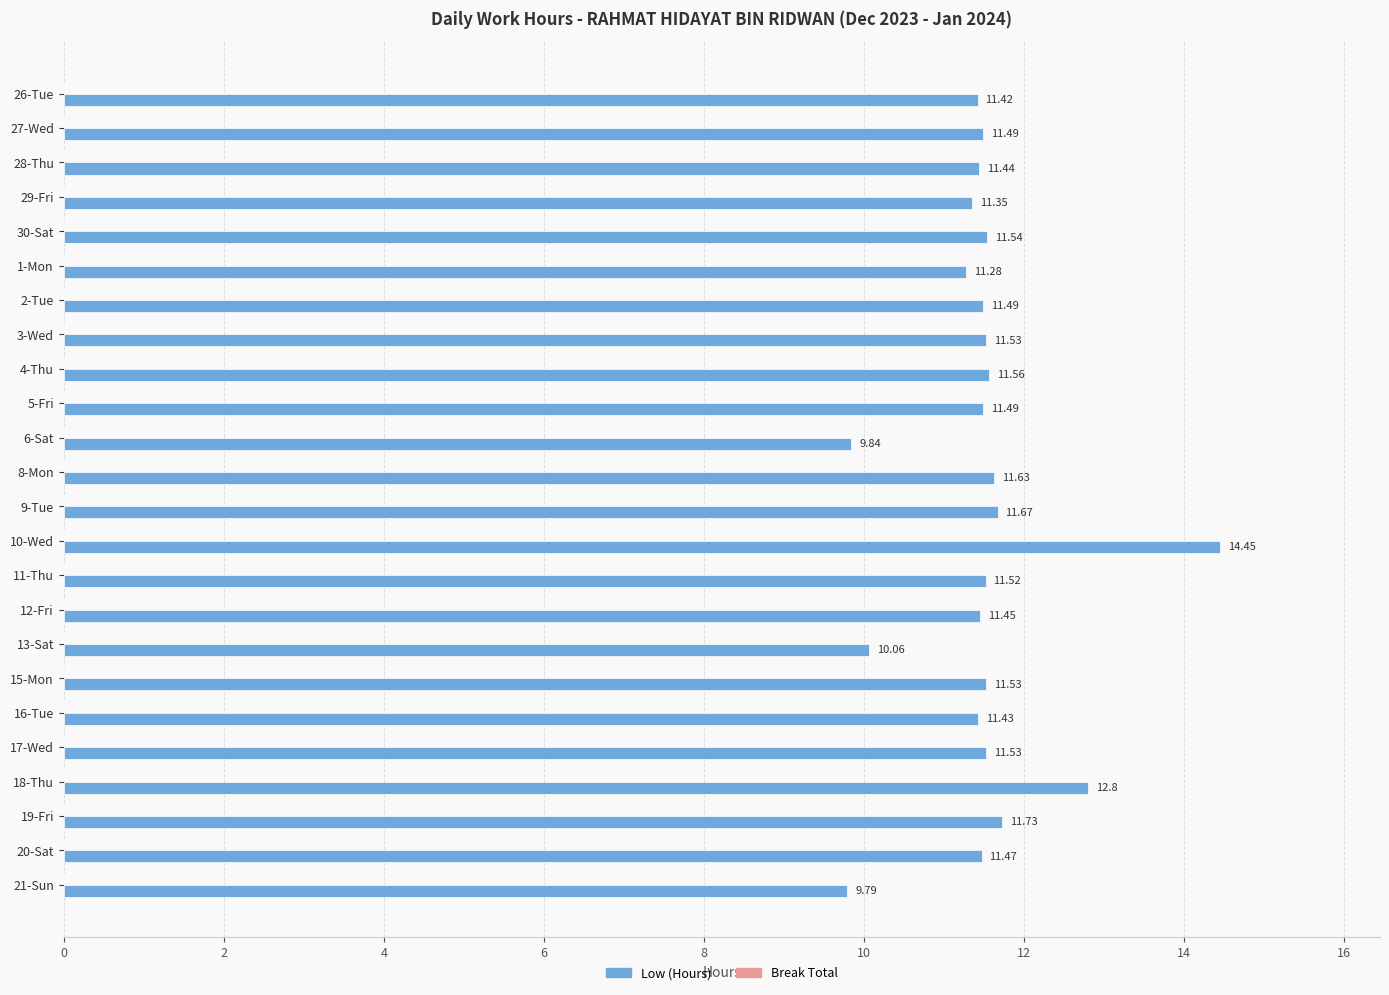

What is the average value?

11.5